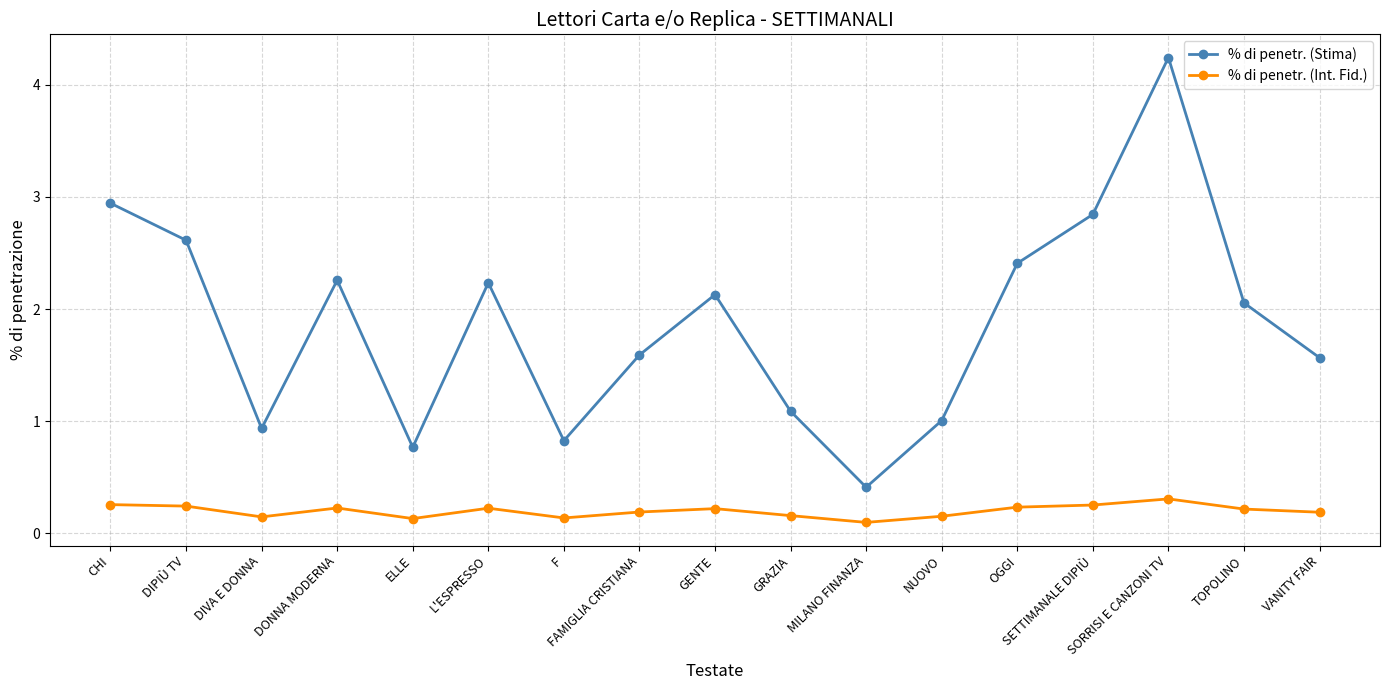

What is the value of the % di penetr. (Stima) point at the 3rd from the left?

0.9